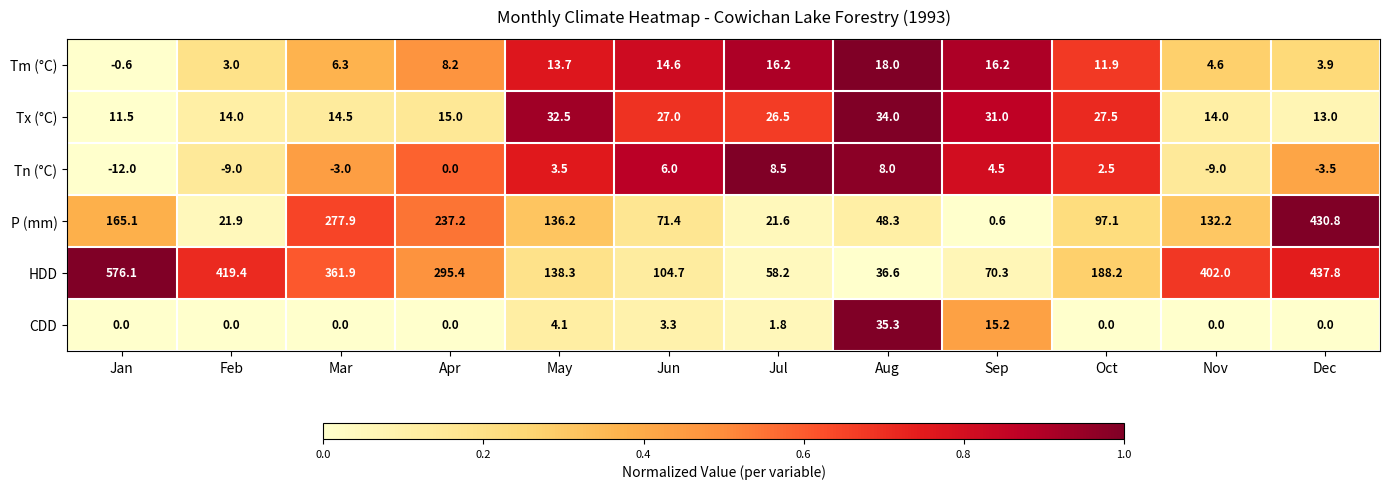

Which category has the lowest value across all series?

Jan